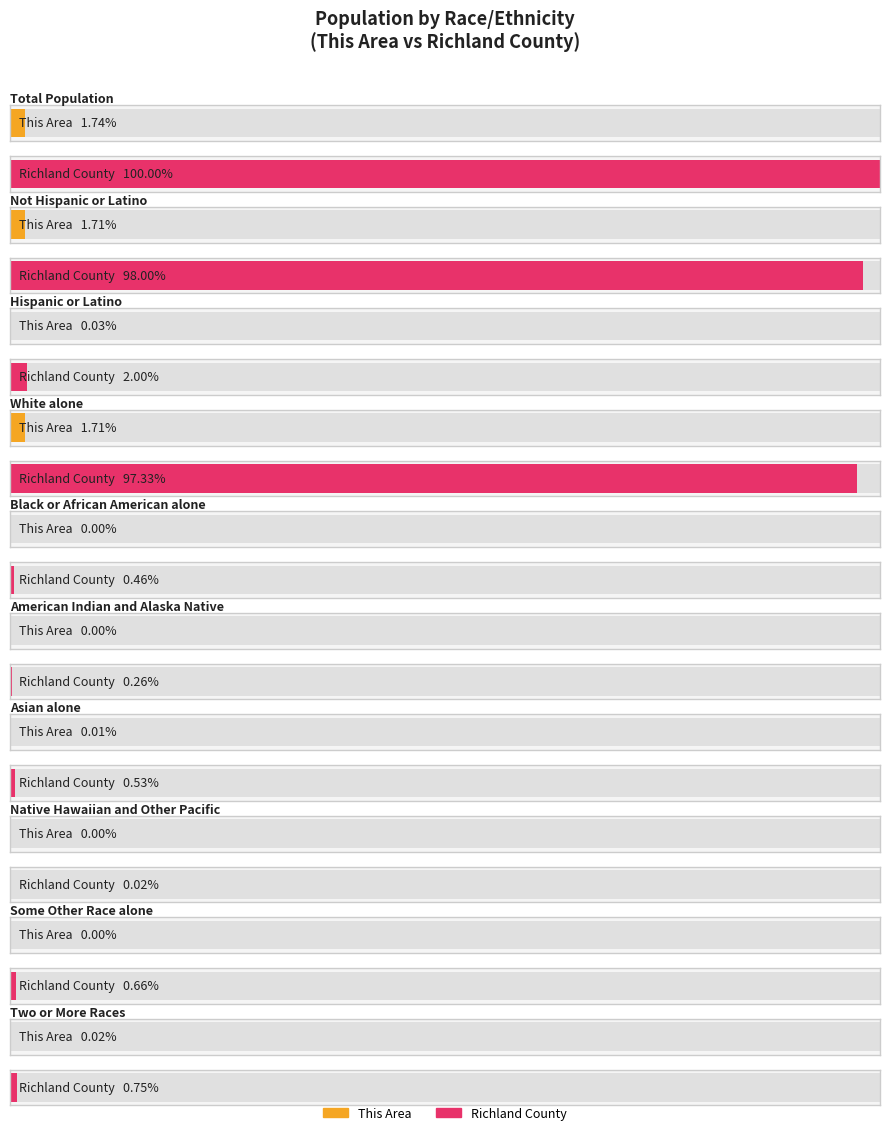

Does the chart contain any negative values?

No